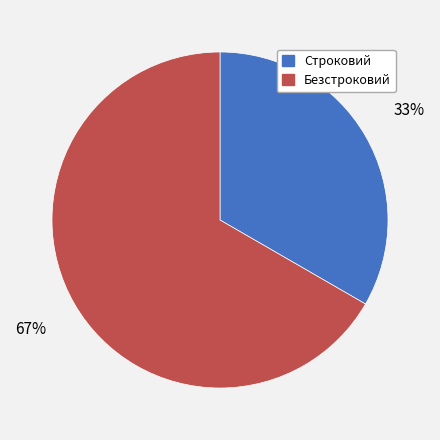

Which has a higher value, Строковий or Безстроковий?

Безстроковий